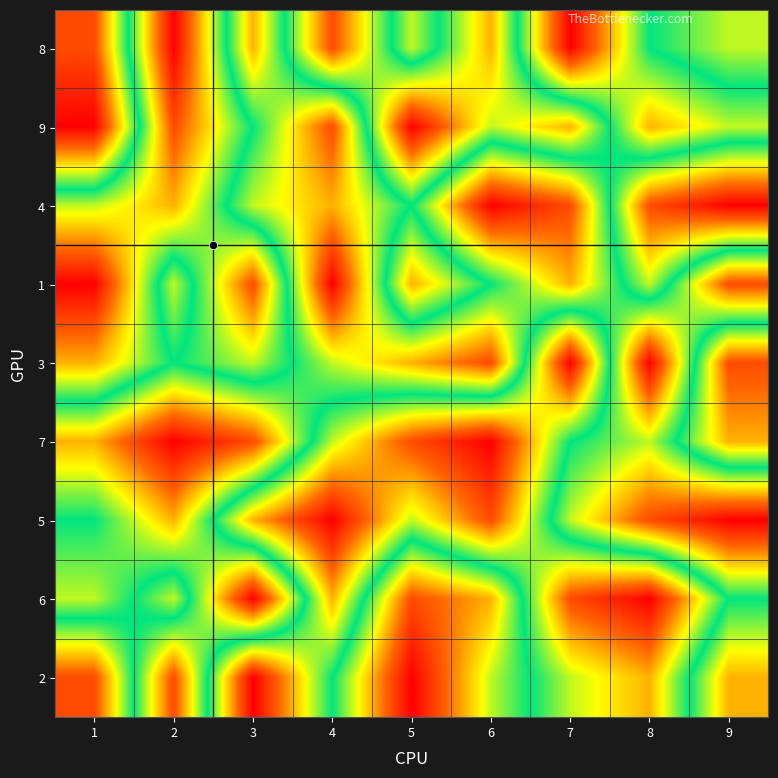

Count the number of data series in this chart.

9